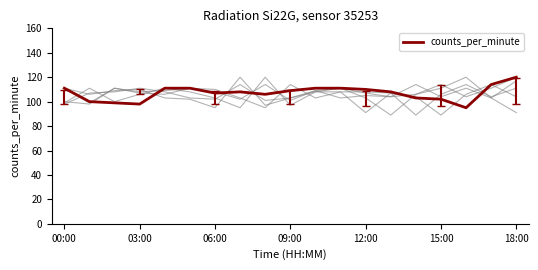

How many points are higher than both their immediate neighbors (excluding endpoints)?

1